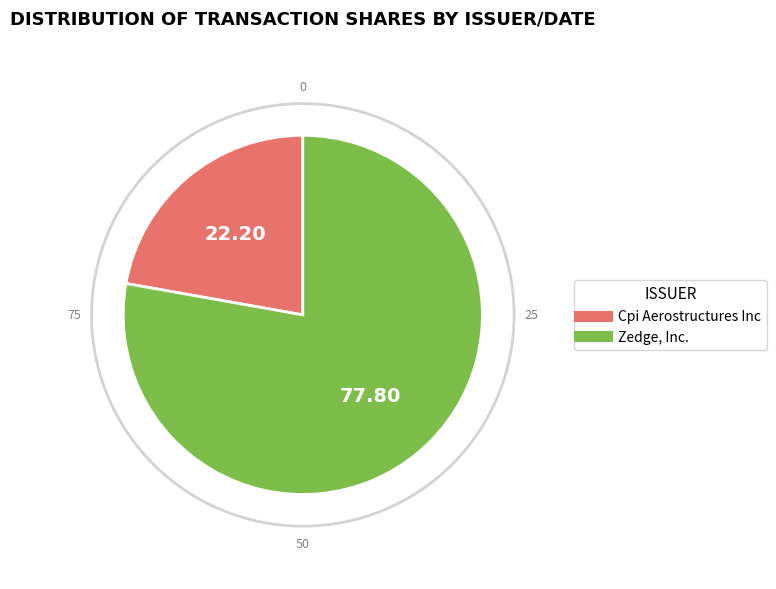

Is there a majority slice in this chart?

Yes